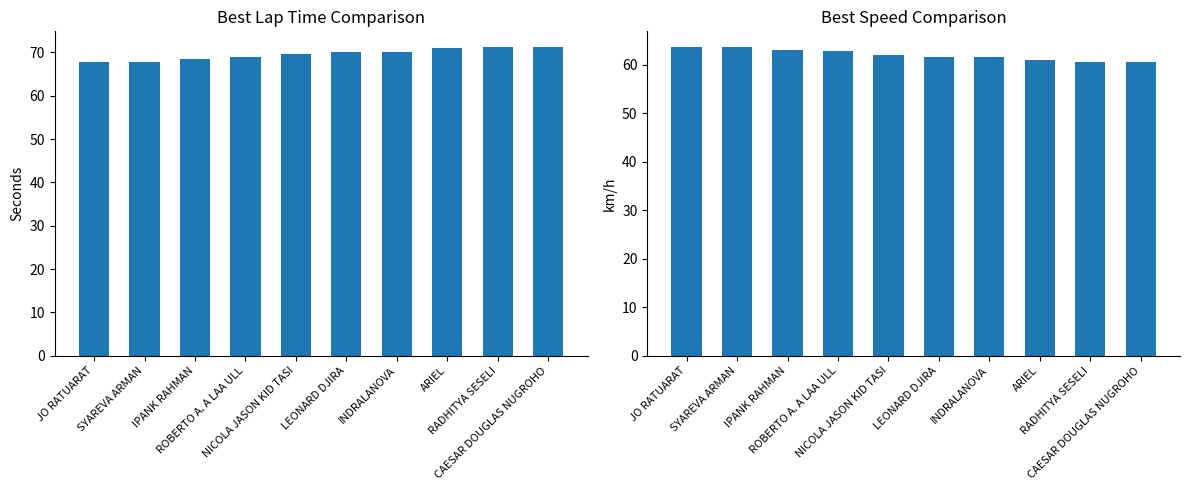

At which category is the sum across all series the highest?

CAESAR DOUGLAS NUGROHO